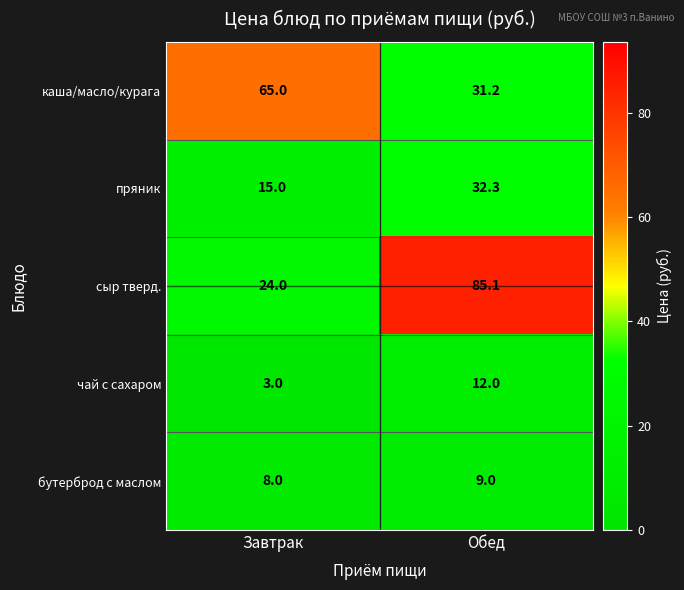

Reading left to right, extract all data points from this chart.

каша/масло/курага: 65.0	31.2
пряник: 15.0	32.3
сыр тверд.: 24.0	85.1
чай с сахаром: 3.0	12.0
бутерброд с маслом: 8.0	9.0